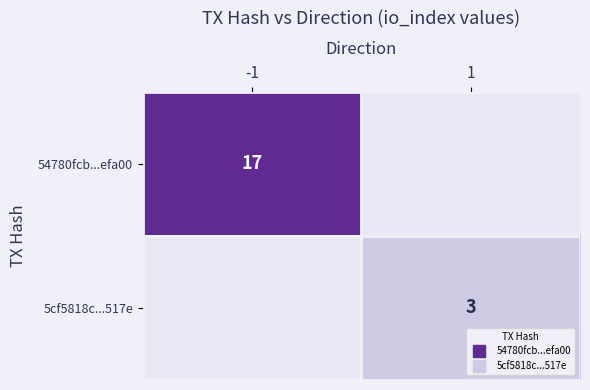

At which label is 54780fcb...efa00 closest to 8?

1